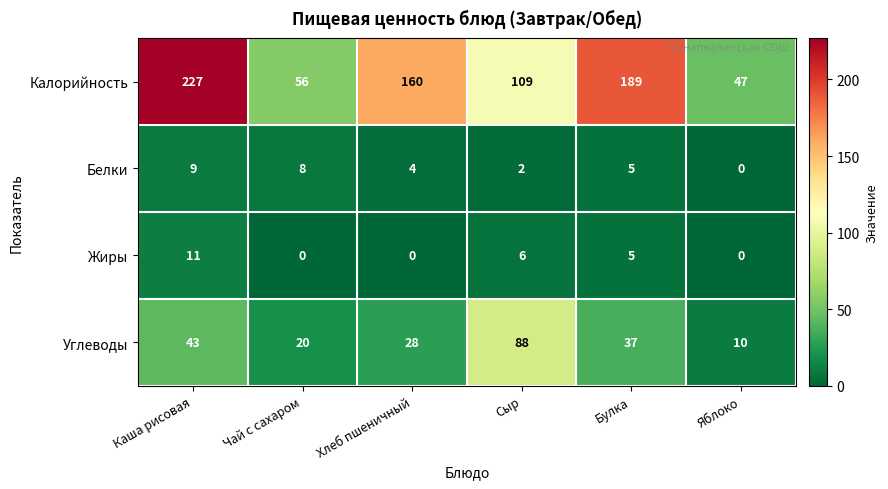

The value of Калорийность at Яблоко is 47. True or false?

True